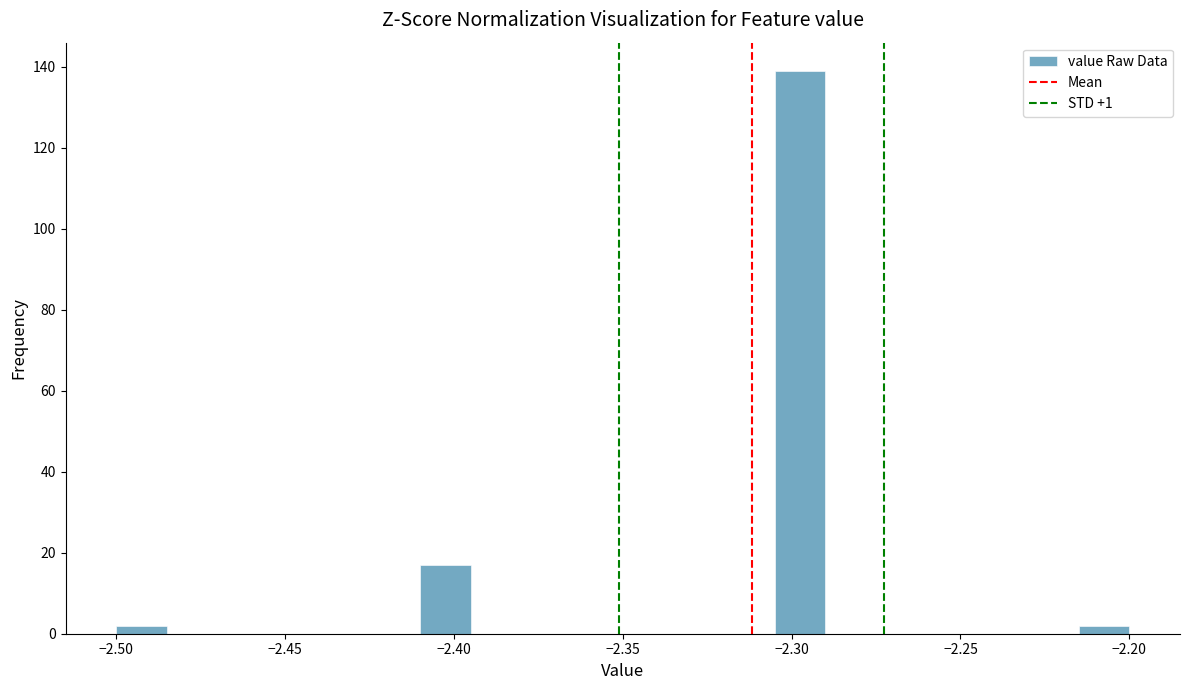

Read against the x-axis, roughly where is the centre of the tallest bar?

-2.295